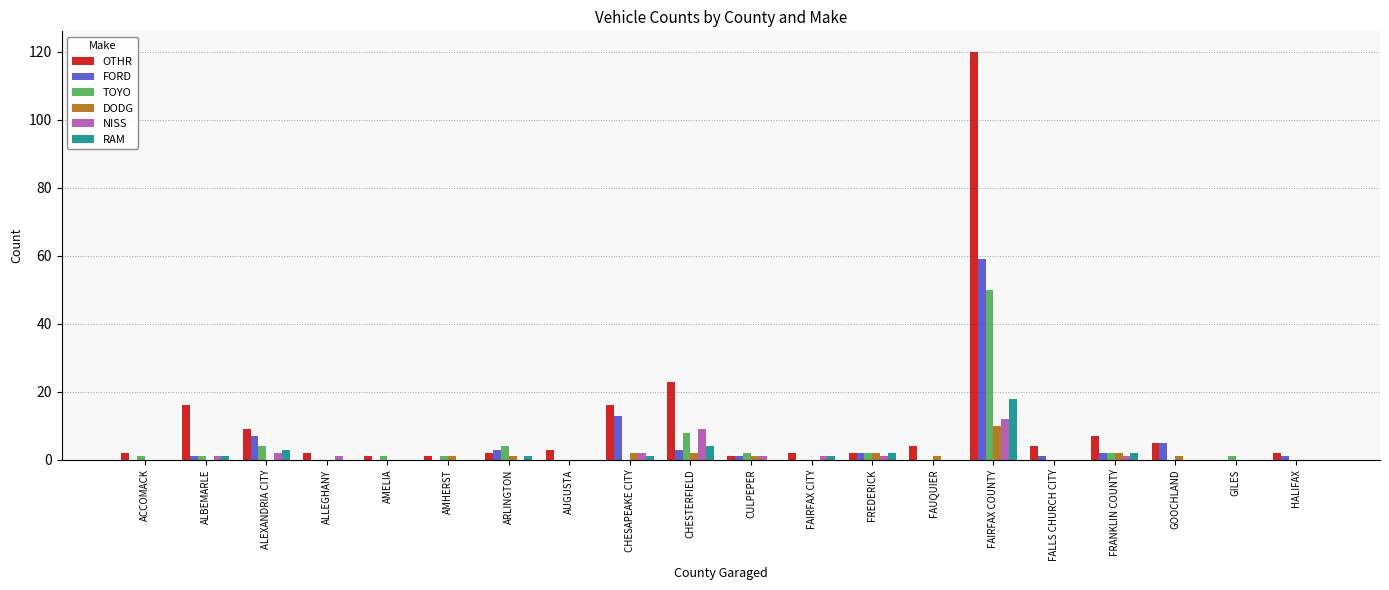

At which category is the sum across all series the highest?

FAIRFAX COUNTY